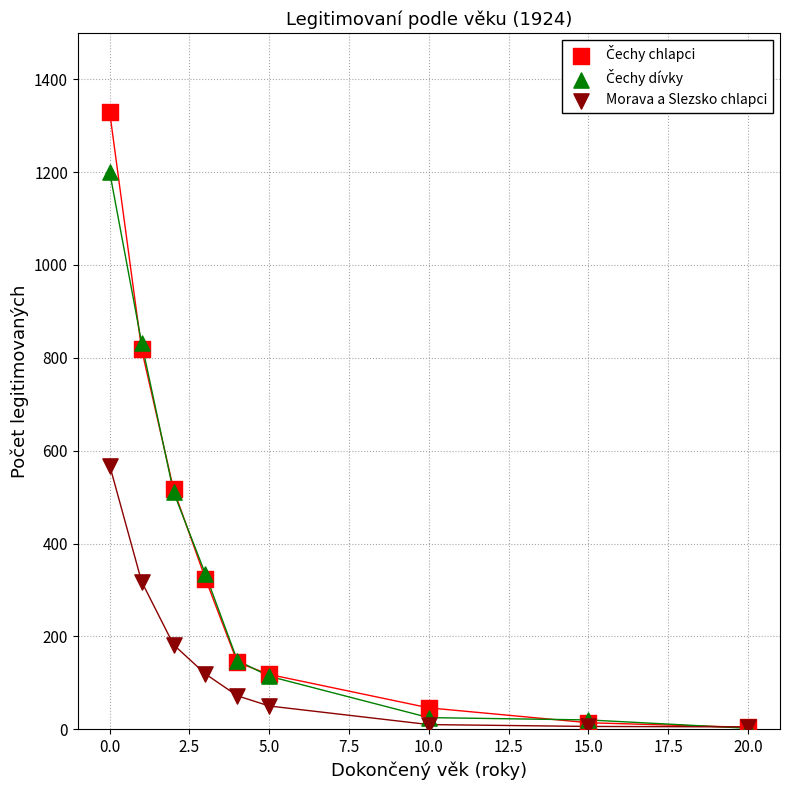

Across all series, what Y value is closest to 665?

568